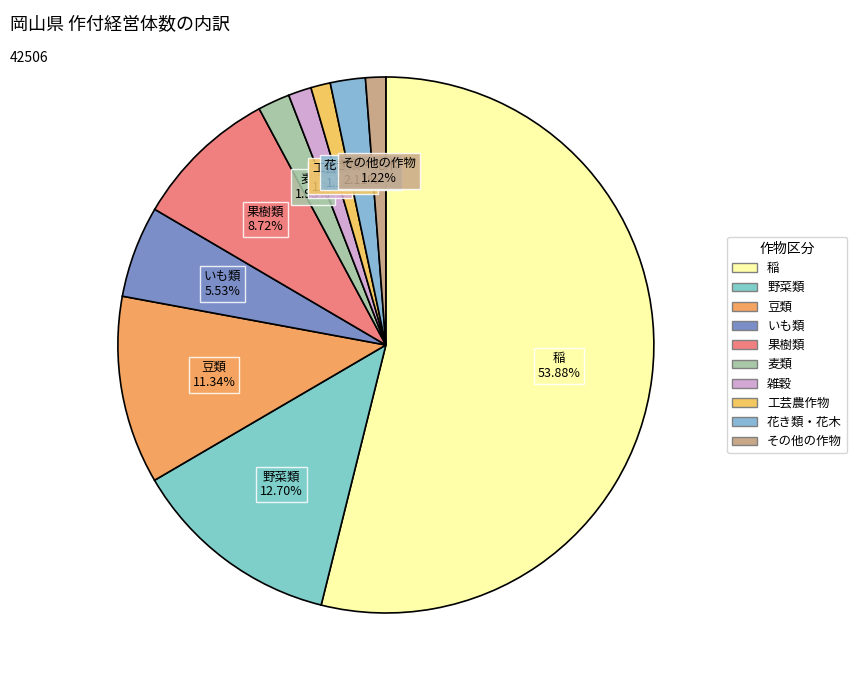

How many slices are in this pie chart?

10